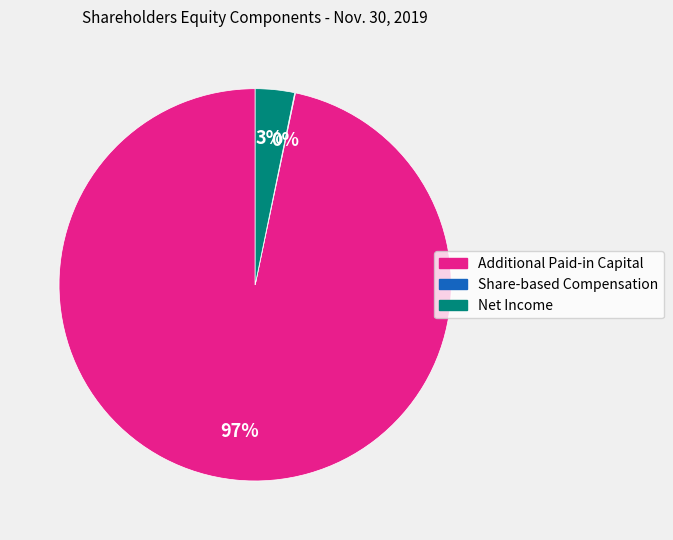

To the nearest percent, what portion does Net Income represent?

3%